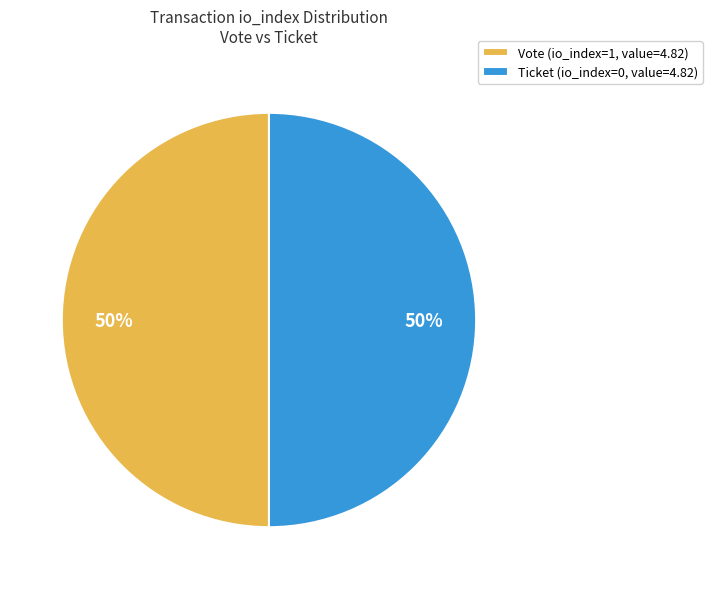

The Vote slice represents 99% of the pie. True or false?

False